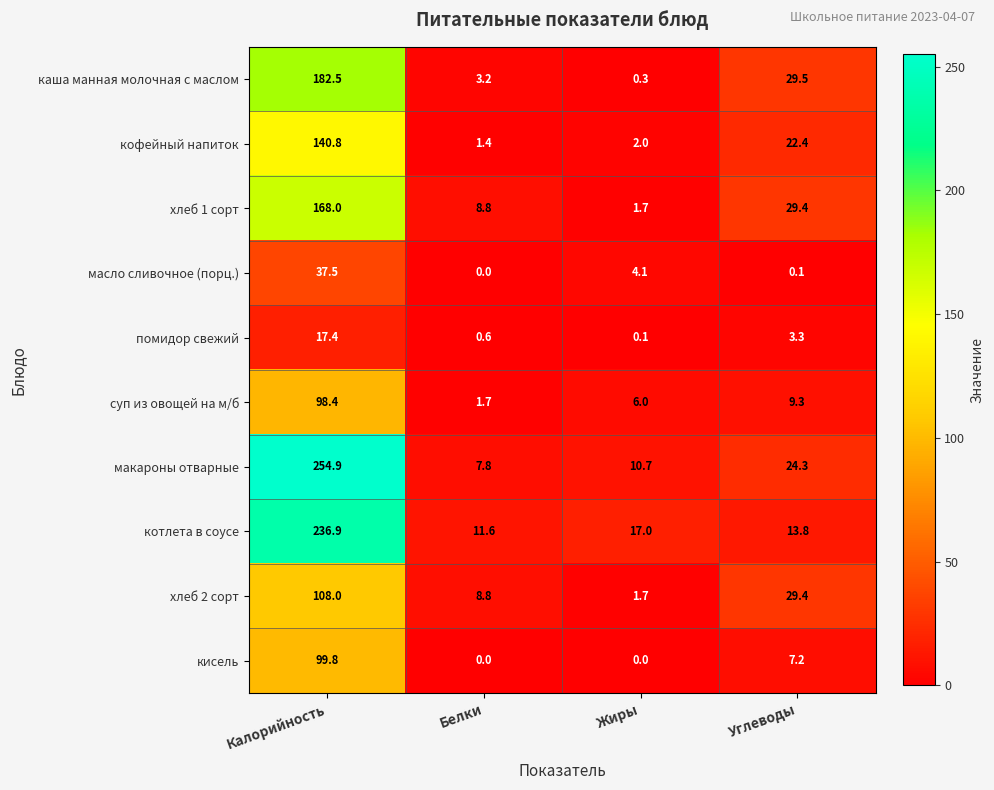

Read the кофейный напиток value at Углеводы.

22.4